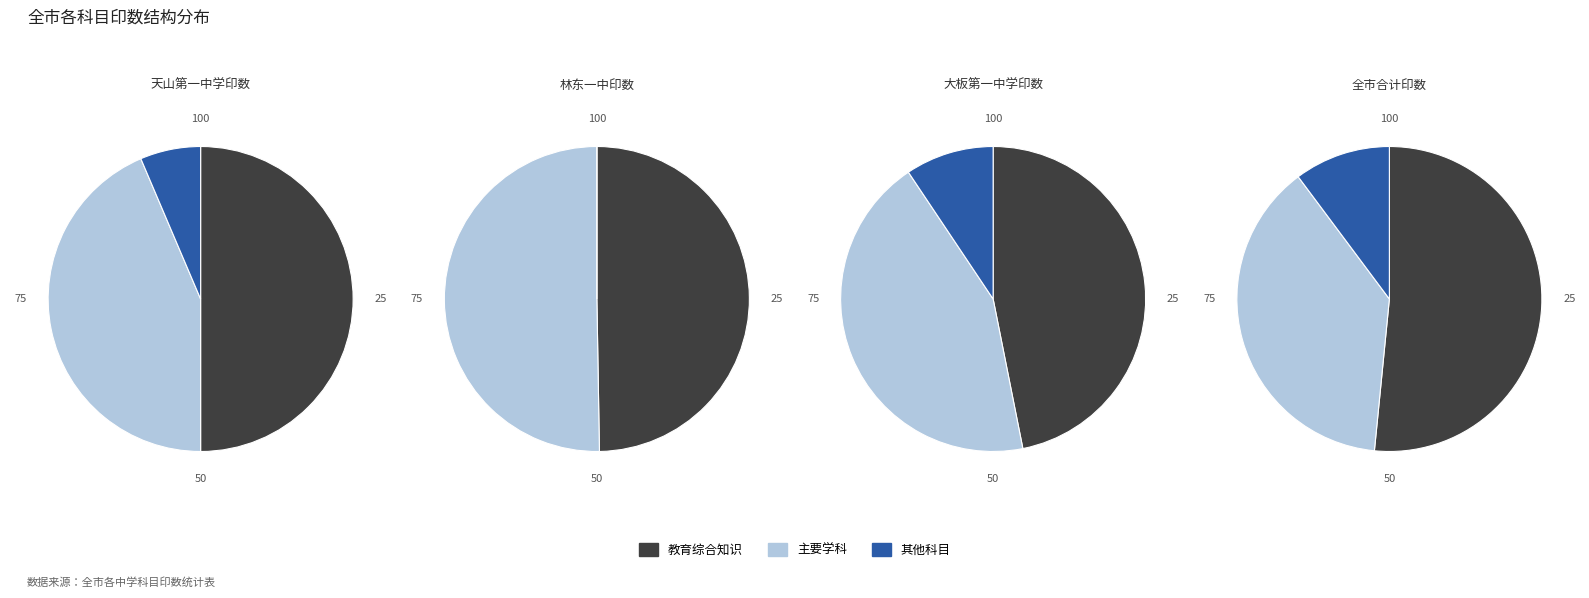

Is there any slice that represents more than half of the pie?

Yes